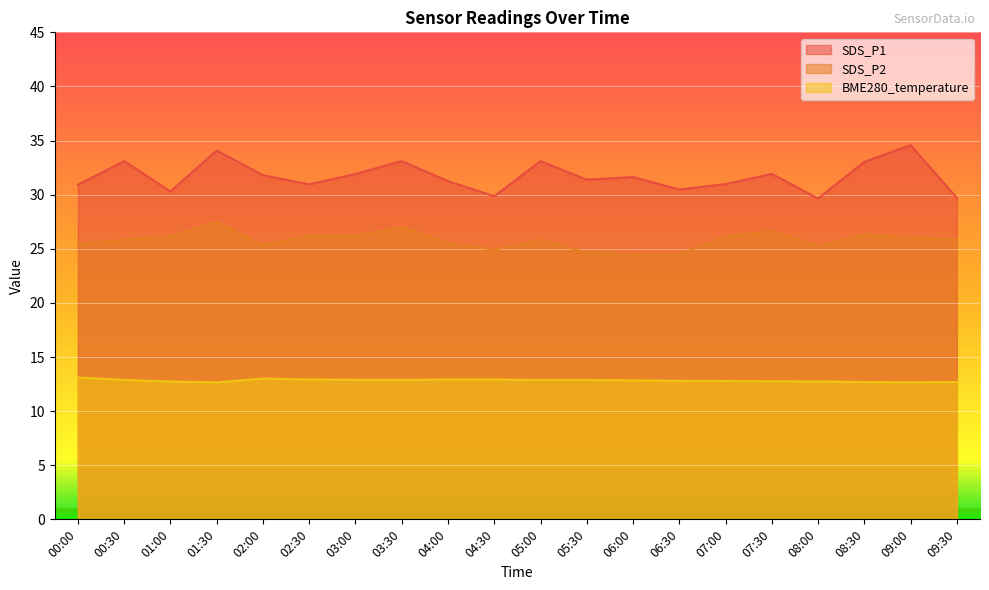

True or false: BME280_temperature has more than 2 interior local peaks.

False